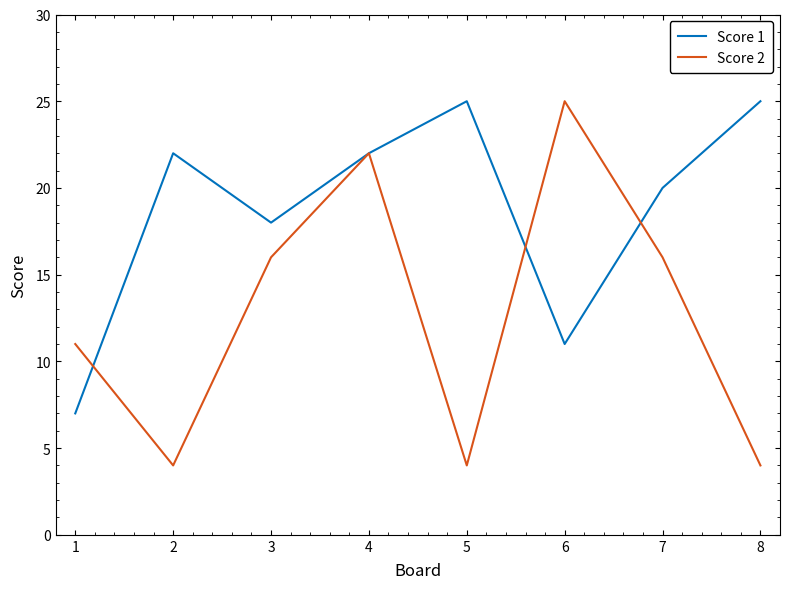

Between which two adjacent categories do Score 1 and Score 2 first intersect?

1 and 2